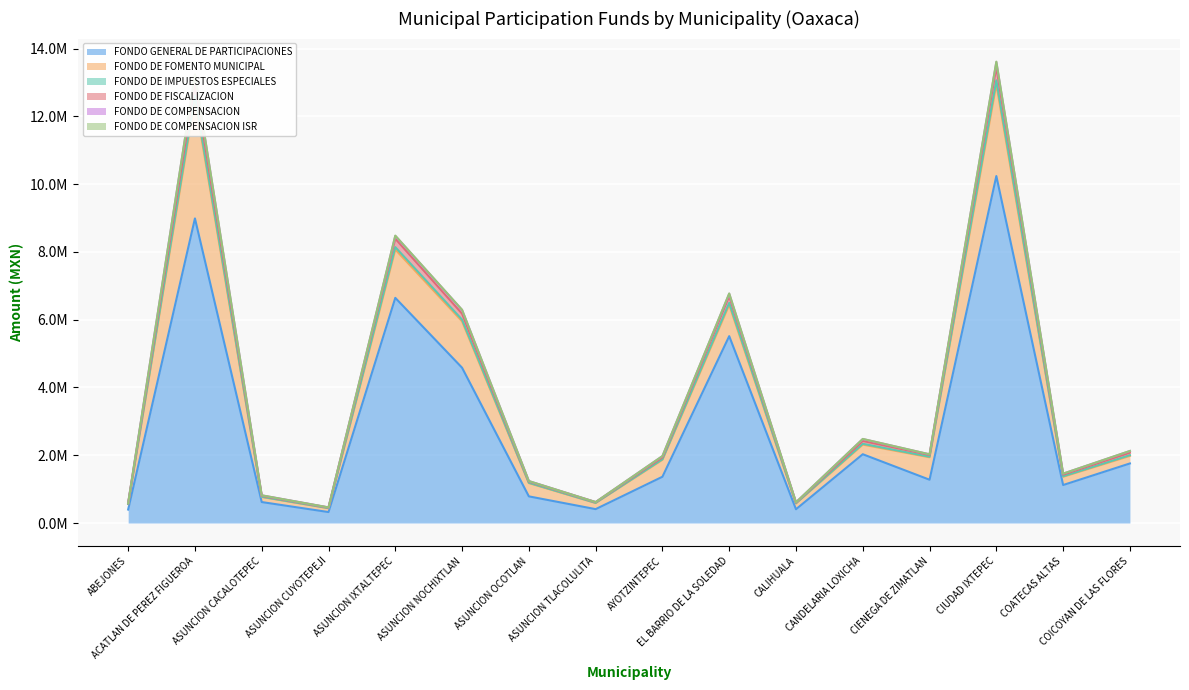

Rank the categories by FONDO DE FISCALIZACION value from lowest to highest.

ASUNCION CUYOTEPEJI, ABEJONES, CALIHUALA, ASUNCION TLACOLULITA, ASUNCION CACALOTEPEC, ASUNCION OCOTLAN, COATECAS ALTAS, AYOTZINTEPEC, CIENEGA DE ZIMATLAN, COICOYAN DE LAS FLORES, CANDELARIA LOXICHA, ASUNCION NOCHIXTLAN, EL BARRIO DE LA SOLEDAD, ASUNCION IXTALTEPEC, ACATLAN DE PEREZ FIGUEROA, CIUDAD IXTEPEC